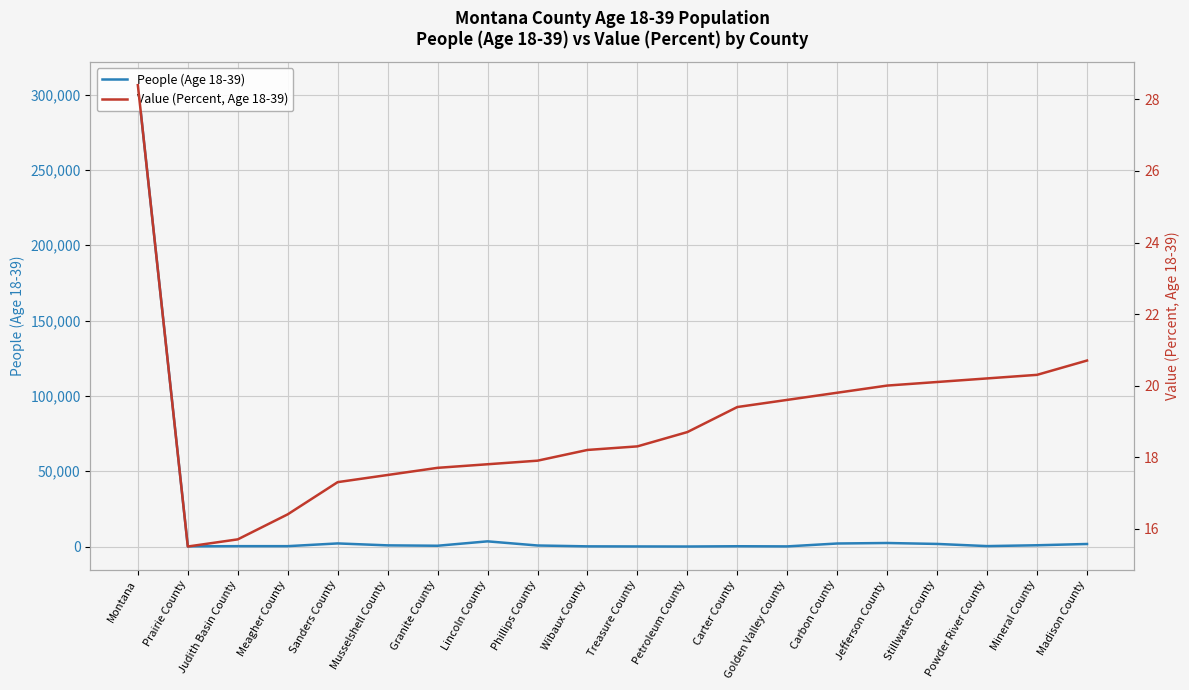

How many data points does each series have?

20